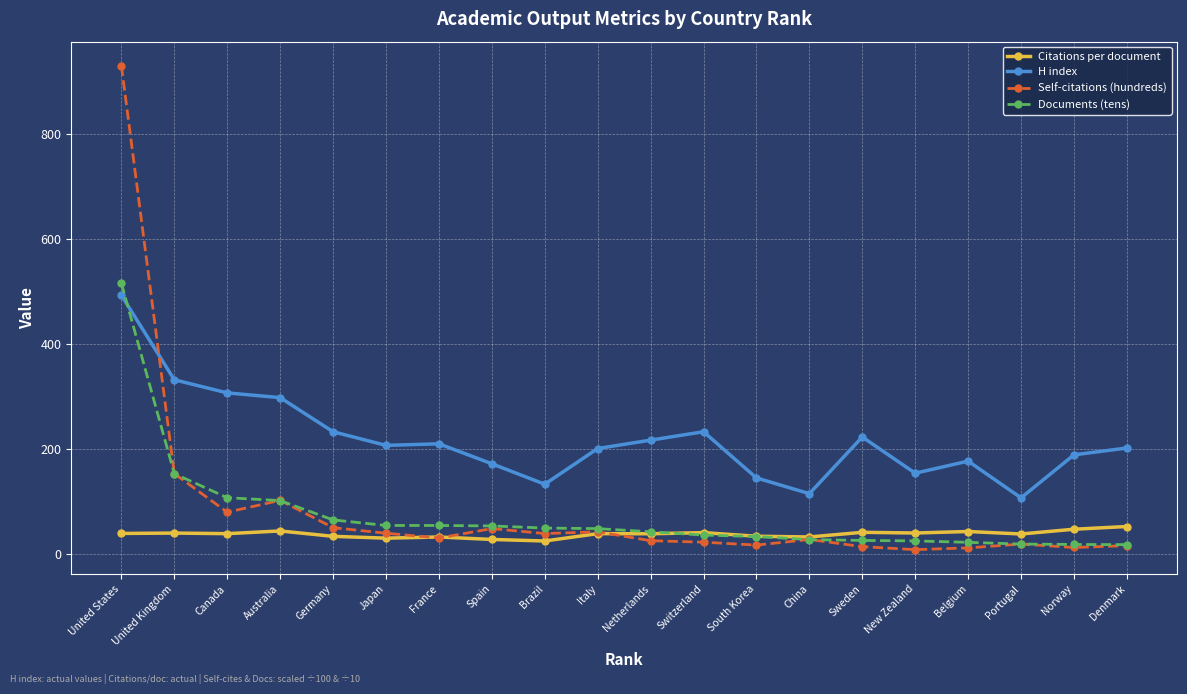

Rank the series at United States from highest to lowest value.

Self-citations (hundreds), Documents (tens), H index, Citations per document